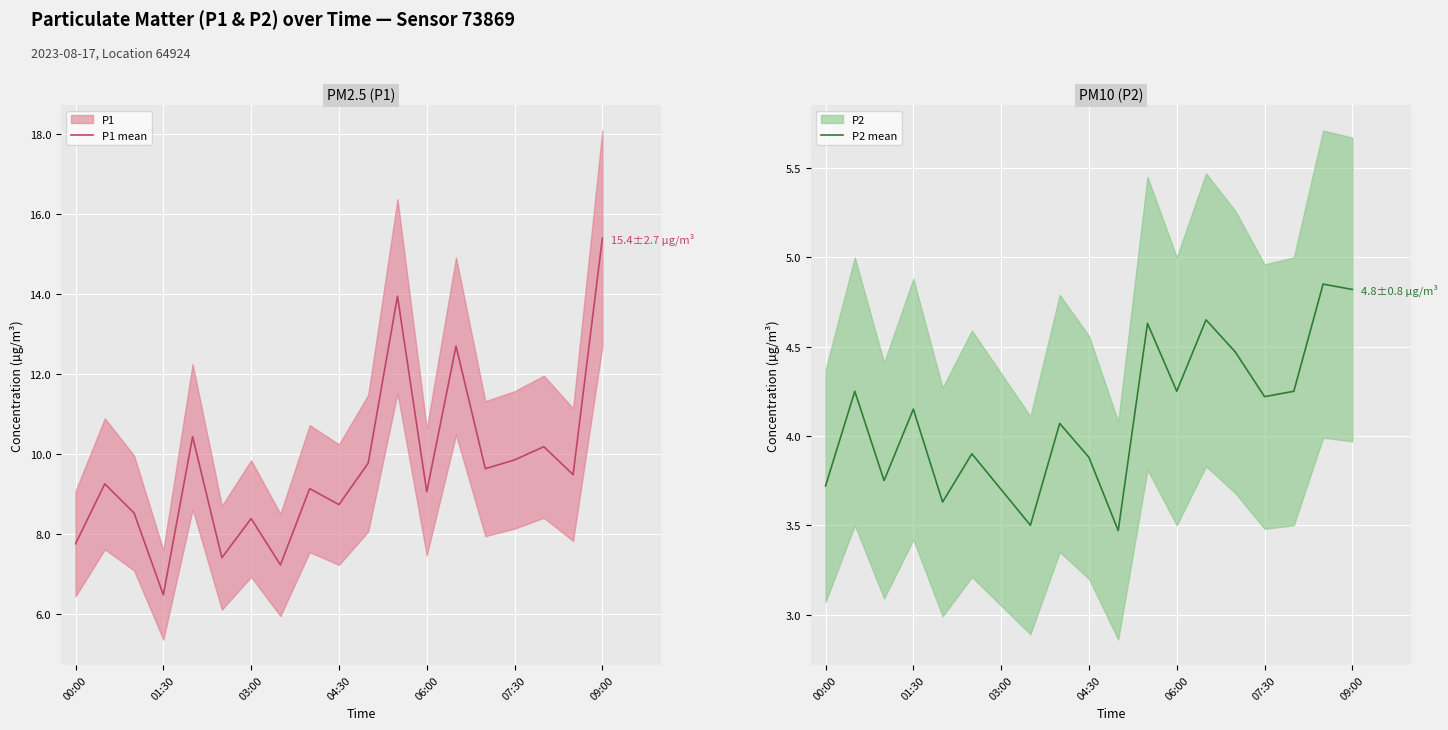

In P2 mean, how many points are lower than both neighbors (excluding endpoints)?

6